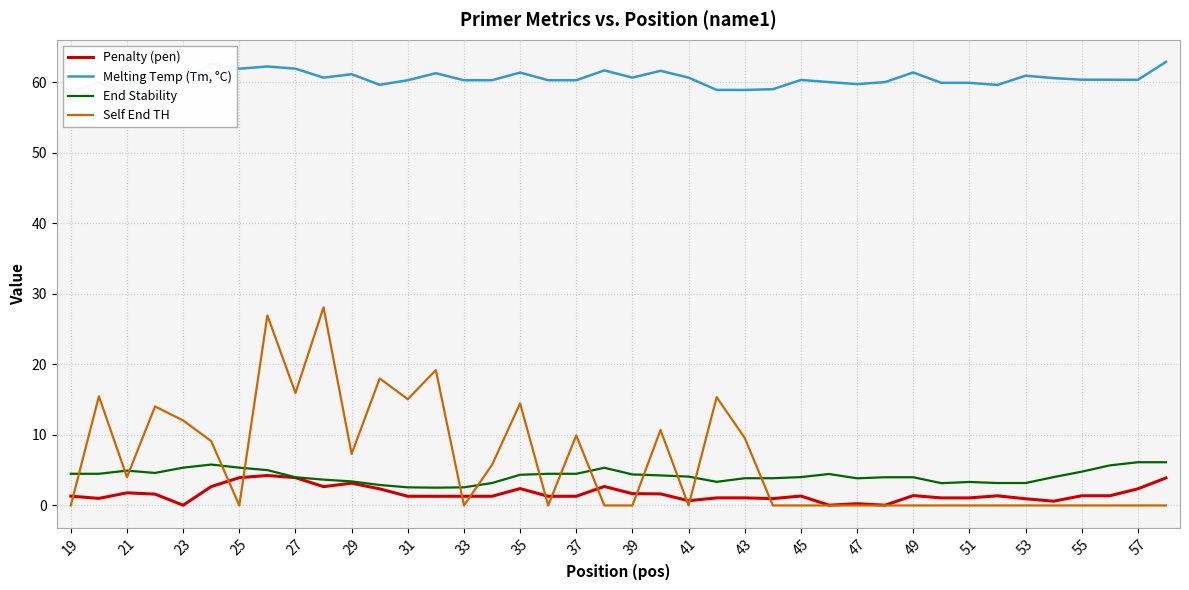

Reading right to left, what are all the values shown in this chart?

Penalty (pen): 3.9	2.4	1.4	1.4	0.6	0.9	1.4	1.1	1.1	1.4	0.0	0.2	0.0	1.3	1.0	1.1	1.1	0.7	1.6	1.7	2.7	1.3	1.3	2.4	1.3	1.3	1.3	1.3	2.3	3.2	2.7	3.9	4.3	3.9	2.7	0.0	1.6	1.8	1.0	1.3
Melting Temp (Tm, °C): 62.9	60.4	60.4	60.4	60.6	60.9	59.6	59.9	59.9	61.4	60.0	59.8	60.0	60.3	59.0	58.9	58.9	60.7	61.6	60.7	61.7	60.3	60.3	61.4	60.3	60.3	61.3	60.3	59.7	61.2	60.7	61.9	62.2	61.9	62.7	60.0	60.6	58.2	60.0	58.7
End Stability: 6.1	6.1	5.7	4.8	4.0	3.2	3.2	3.3	3.2	4.0	4.0	3.9	4.5	4.0	3.9	3.9	3.4	4.1	4.3	4.4	5.3	4.5	4.5	4.3	3.2	2.6	2.5	2.6	2.9	3.4	3.7	4.0	5.0	5.4	5.8	5.4	4.6	4.9	4.5	4.5
Self End TH: 0.0	0.0	0.0	0.0	0.0	0.0	0.0	0.0	0.0	0.0	0.0	0.0	0.0	0.0	0.0	9.6	15.3	0.0	10.7	0.0	0.0	9.9	0.0	14.5	5.8	0.0	19.2	15.1	18.0	7.3	28.1	16.0	26.9	0.0	9.1	12.1	14.0	4.0	15.5	0.0